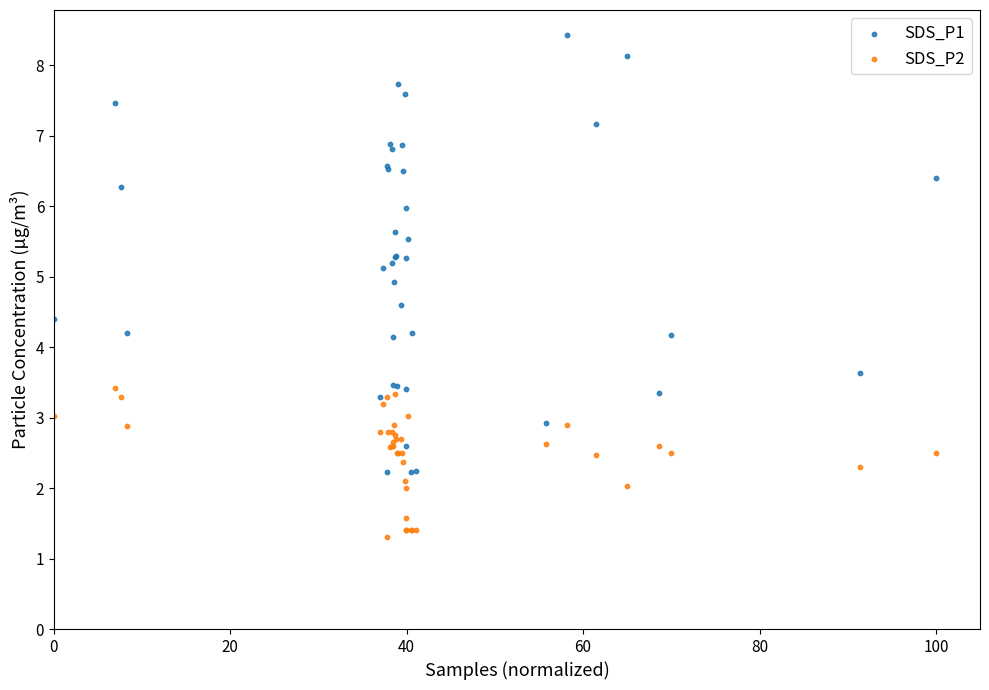

Which series contains the lowest Y value?

SDS_P2